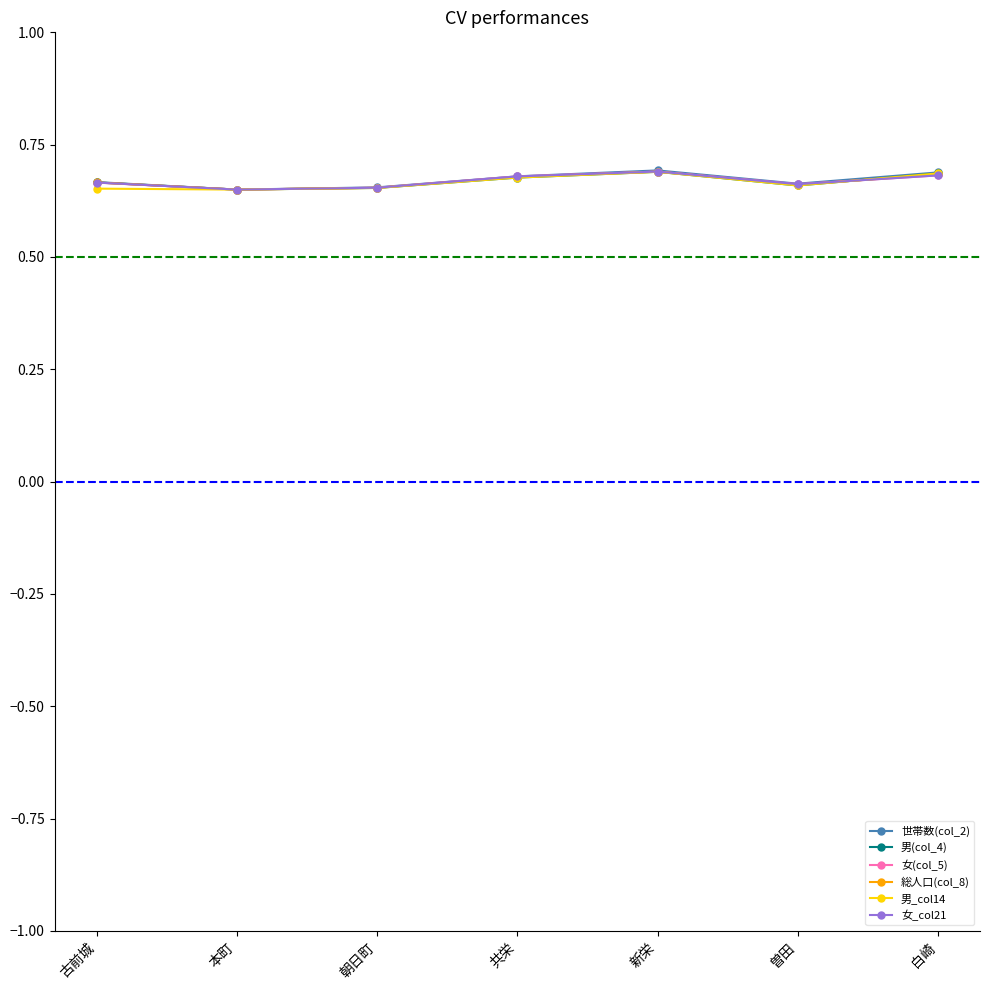

Which series has the largest total across all categories?

世帯数(col_2)